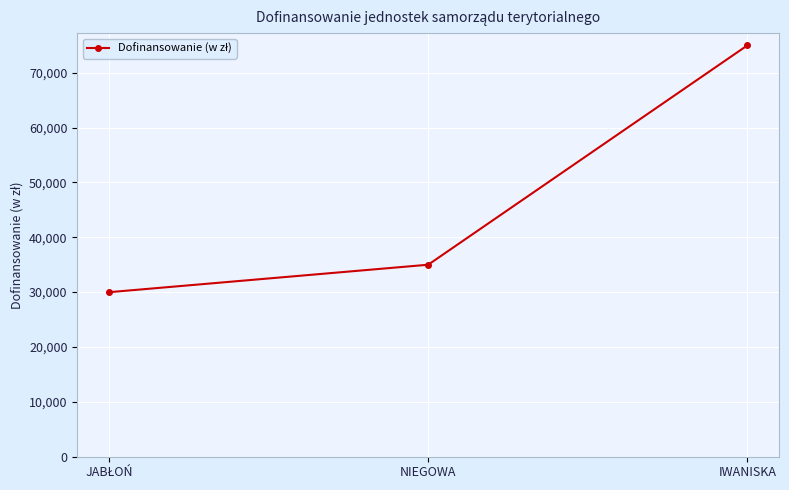

Where is the data nearest to the value 52494?

NIEGOWA